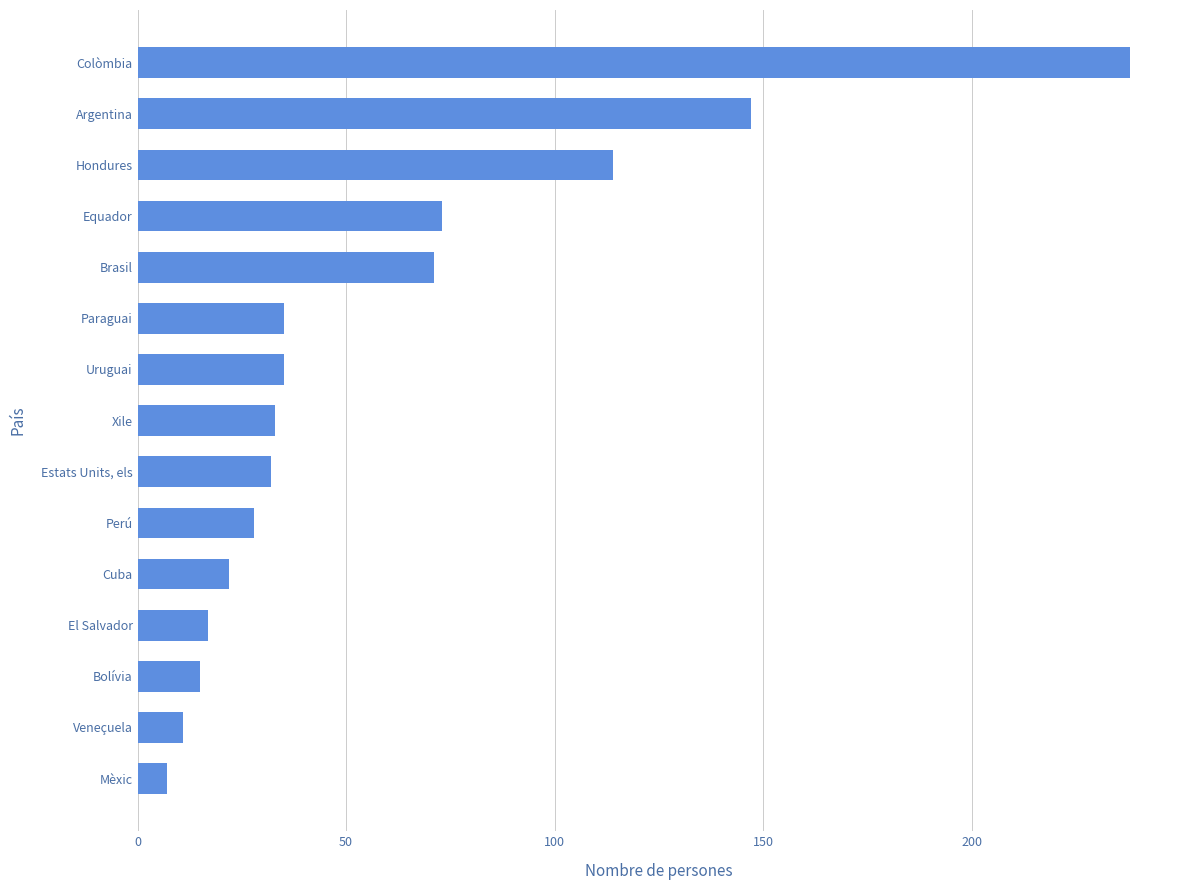

Reading top to bottom, list all the values displayed in this chart.

238	147	114	73	71	35	35	33	32	28	22	17	15	11	7